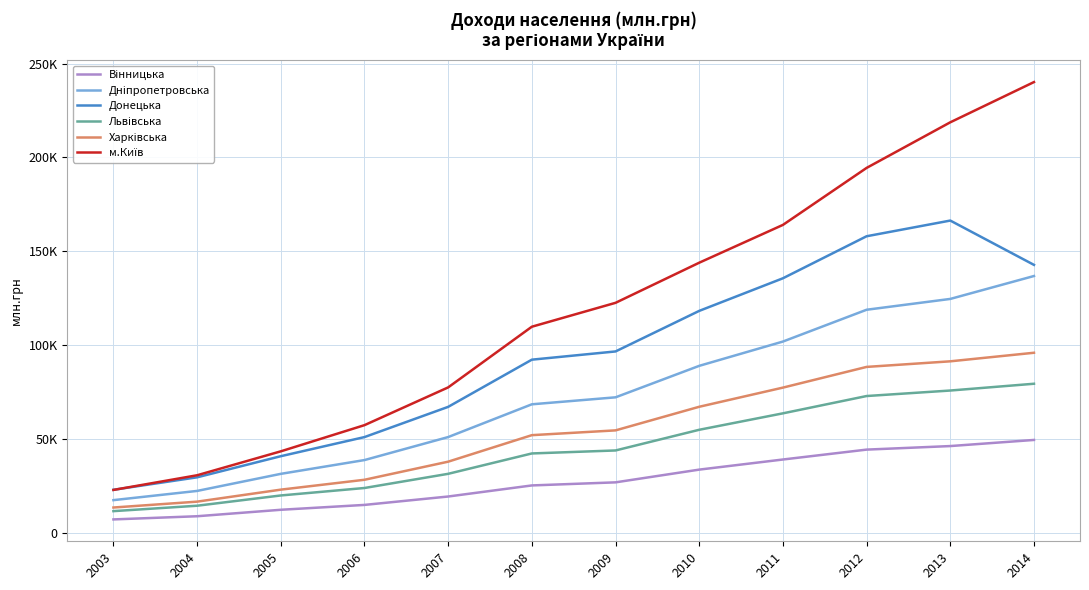

True or false: Донецька has a value of 29497 at 2004.

True